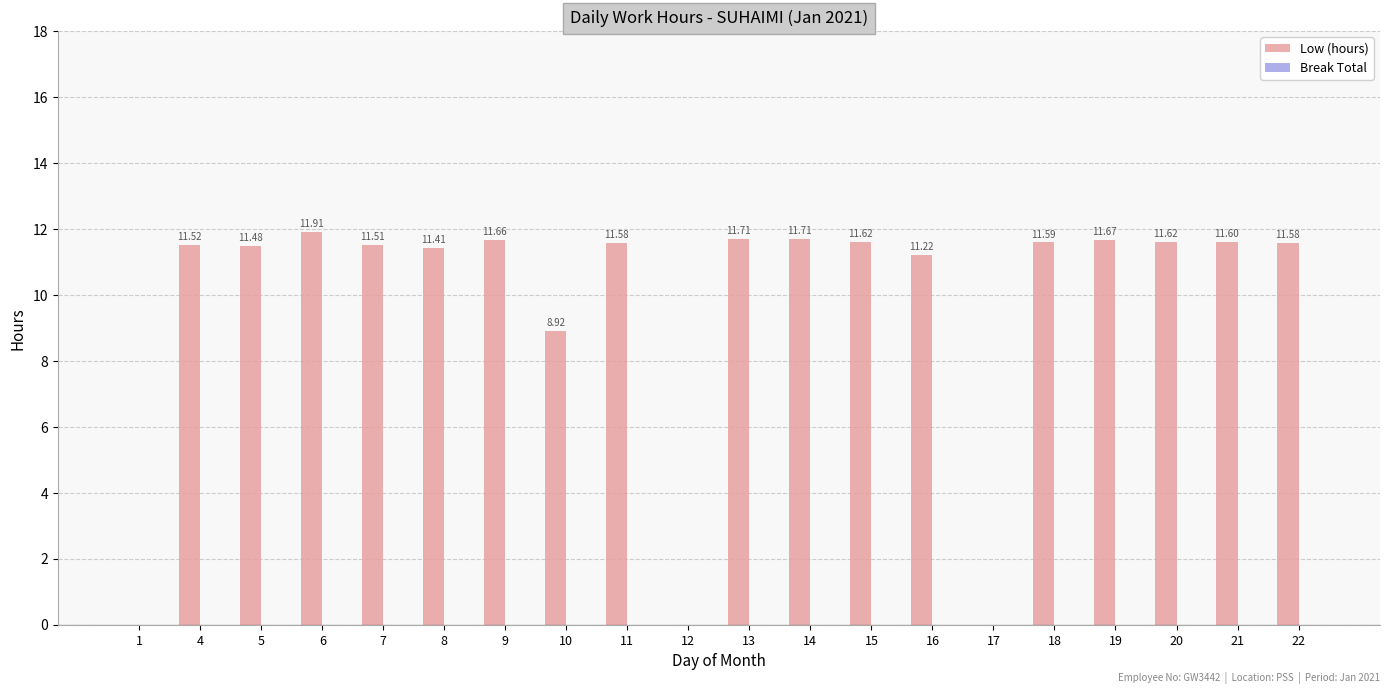

Between 6 and 21, which is larger?

6